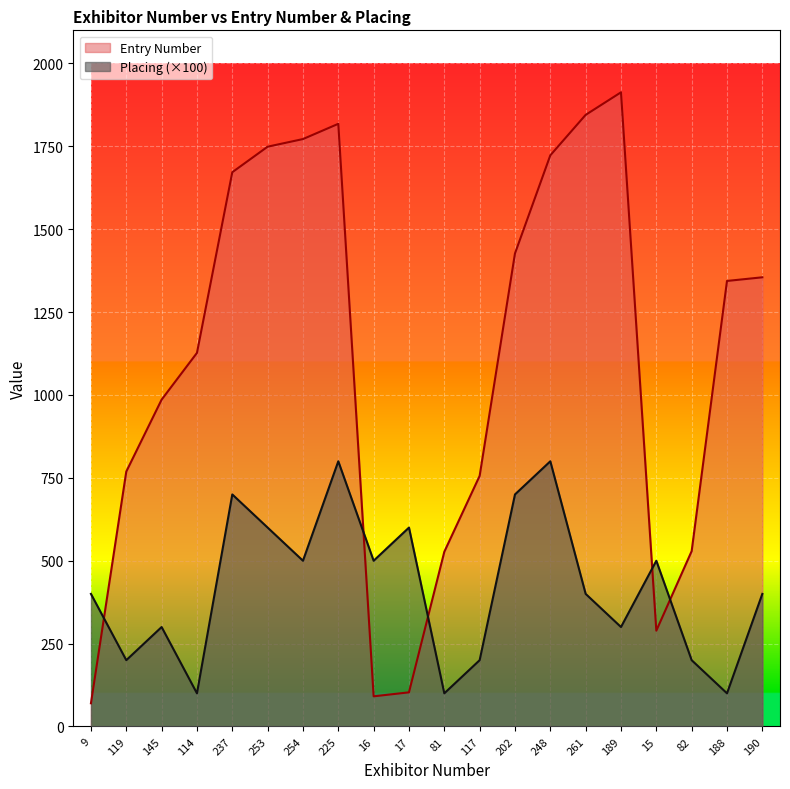

What is the sum of all Placing values?

8400